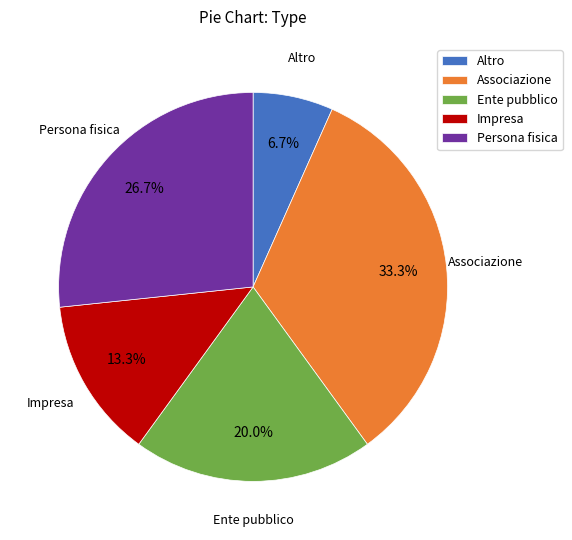

Rank the categories by value from lowest to highest.

Altro, Impresa, Ente pubblico, Persona fisica, Associazione